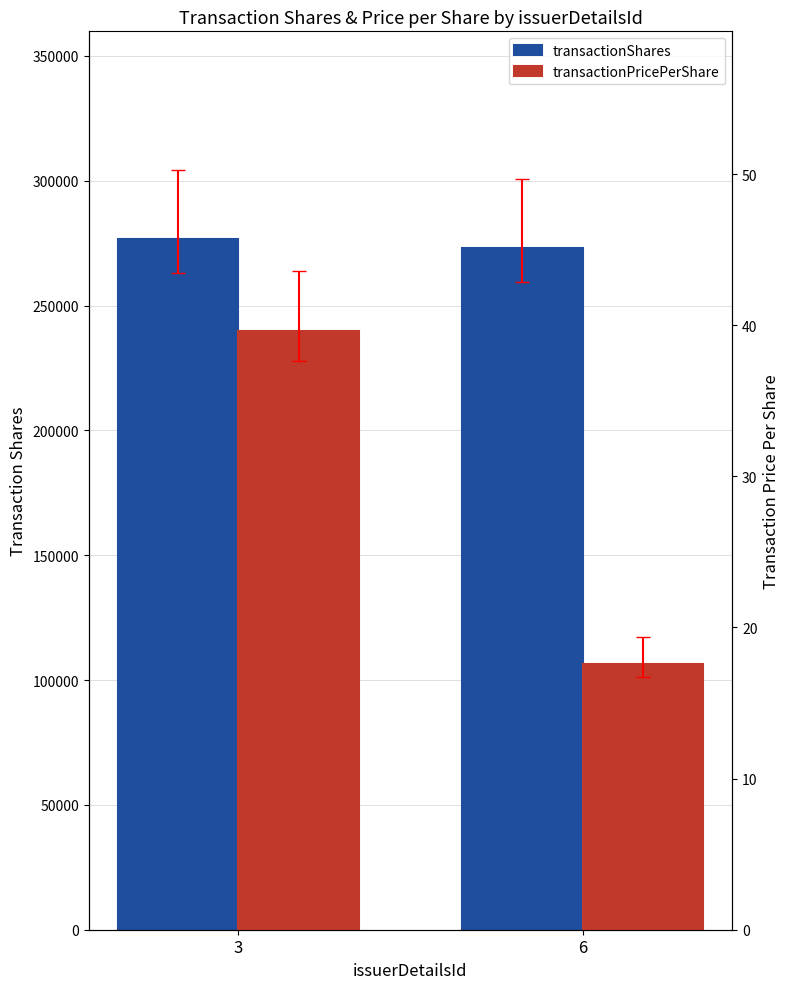

Reading left to right, extract all data points from this chart.

transactionShares: 3=276816.0	6=273245.0
transactionPricePerShare: 3=39.6	6=17.6